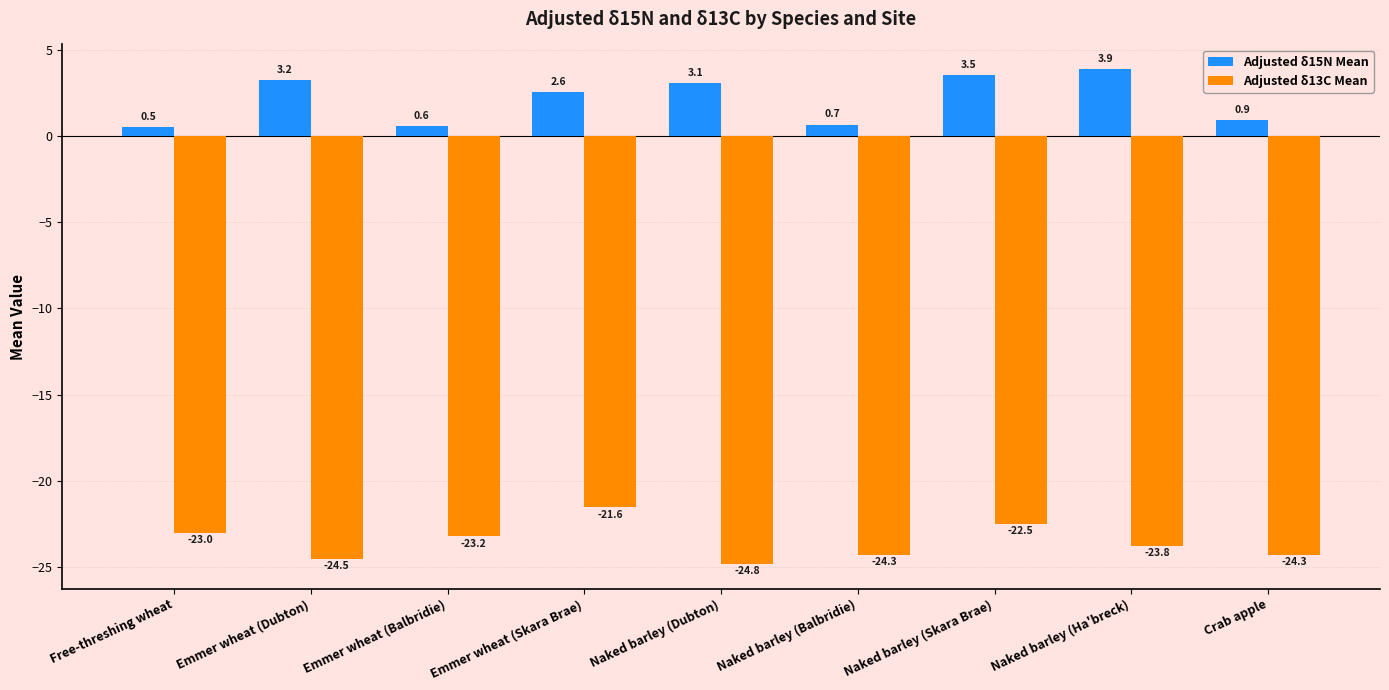

True or false: Adjusted δ15N Mean has a value of 5.7 at Emmer wheat (Dubton).

False